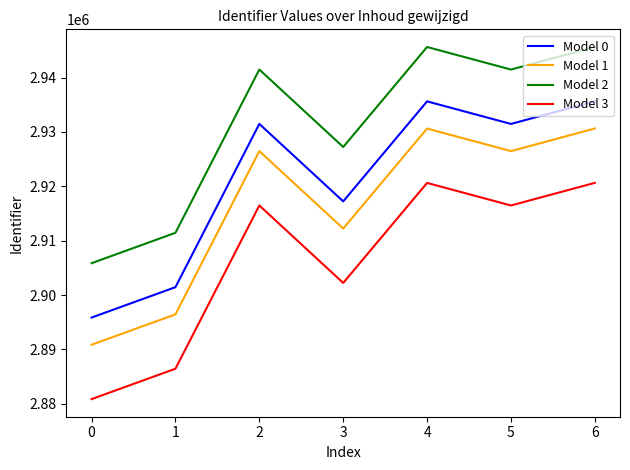

The Model 1 series shows 5087368 at 0. True or false?

False